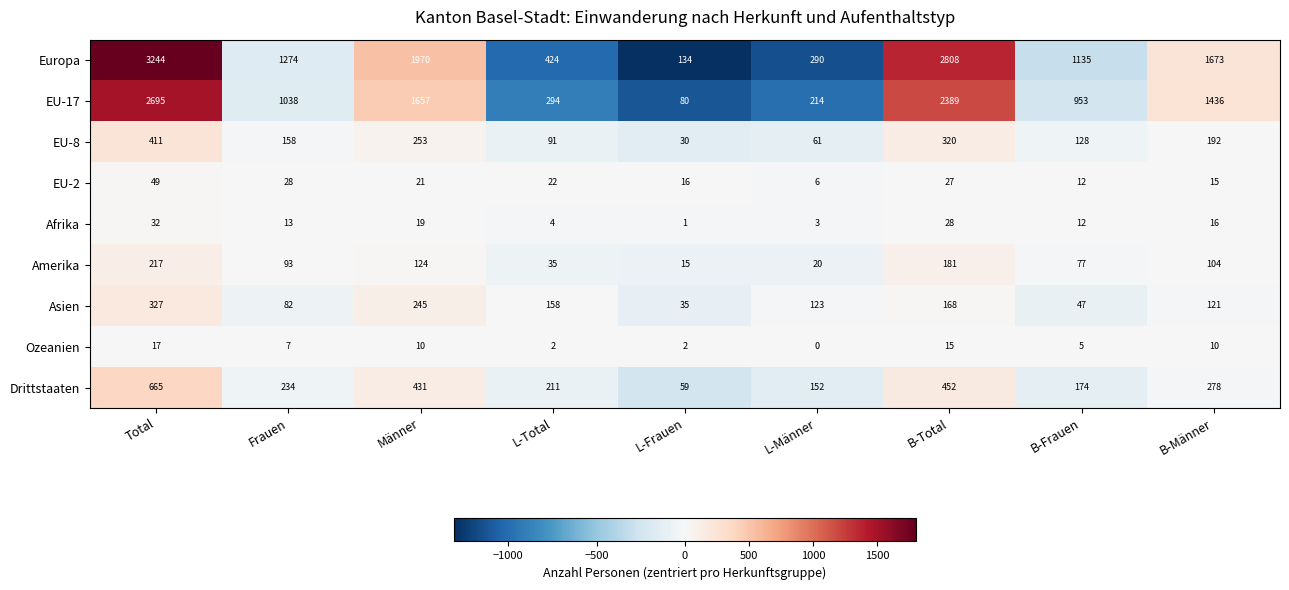

What is the sum of all Drittstaaten values?

2656